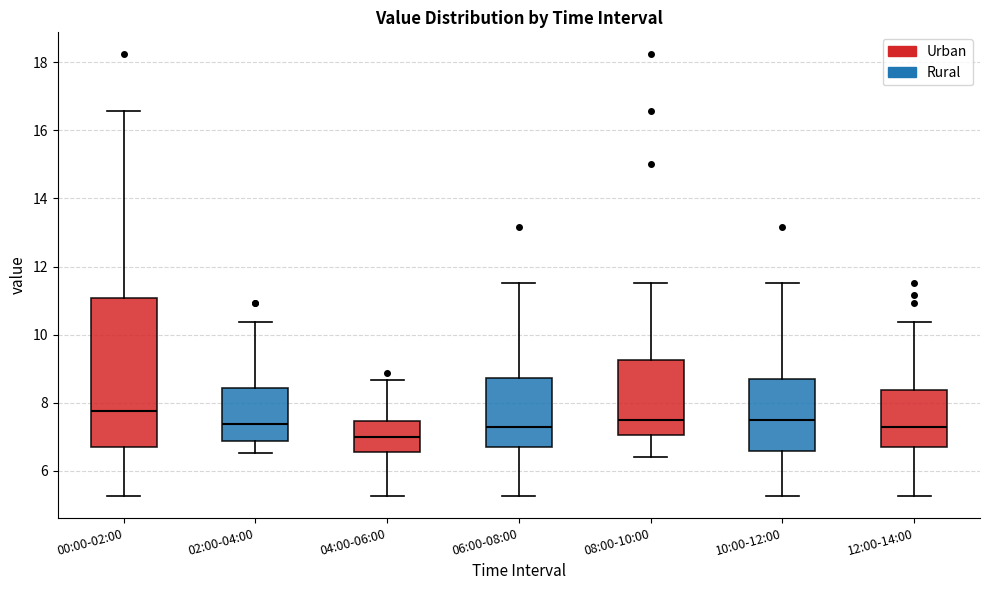

Reading left to right, transcribe this box plot: for each box, give where its median line is, the range the box spans, and where its two whiskers end, as read against the y-axis. The values are not printed on the chart, so give them approximately, as read against the axis.

00:00-02:00: median 7.8, box 6.6 to 11.0, whiskers 5.2 to 16.6
02:00-04:00: median 7.4, box 6.8 to 8.4, whiskers 6.6 to 10.4
04:00-06:00: median 7.0, box 6.6 to 7.4, whiskers 5.2 to 8.6
06:00-08:00: median 7.4, box 6.6 to 8.8, whiskers 5.2 to 11.6
08:00-10:00: median 7.4, box 7.0 to 9.2, whiskers 6.4 to 11.6
10:00-12:00: median 7.4, box 6.6 to 8.8, whiskers 5.2 to 11.6
12:00-14:00: median 7.4, box 6.6 to 8.4, whiskers 5.2 to 10.4